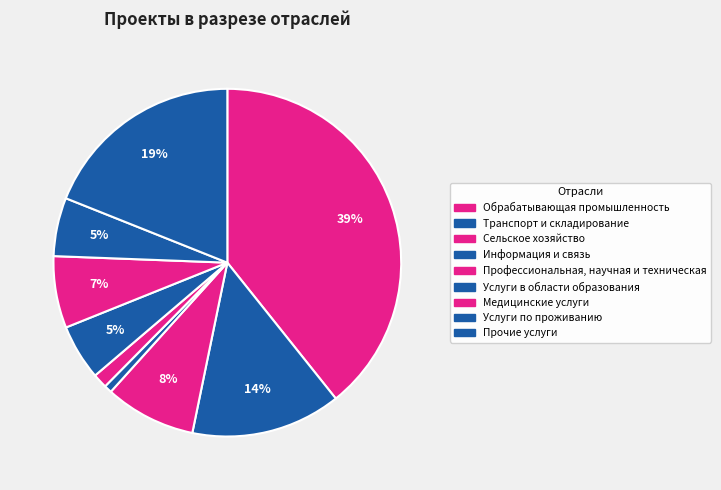

What is the change in value from Медицинские услуги to Прочие услуги?

+0.1